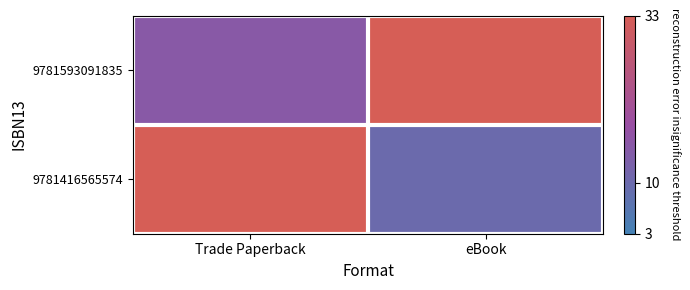

List the series in order of their overall mean, highest first.

9781593091835, 9781416565574